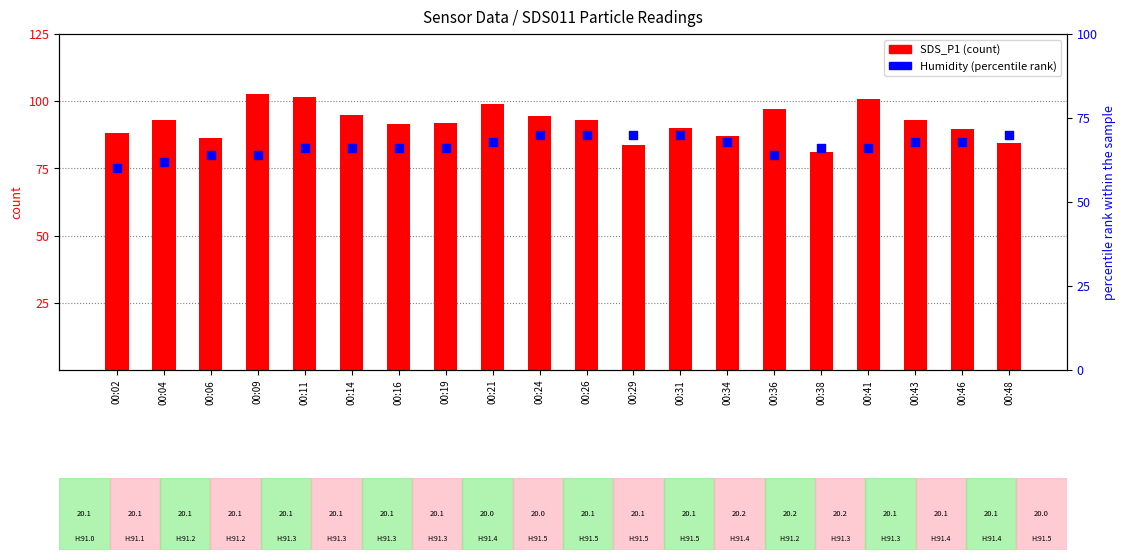

At which category is the sum across all series the highest?

00:11